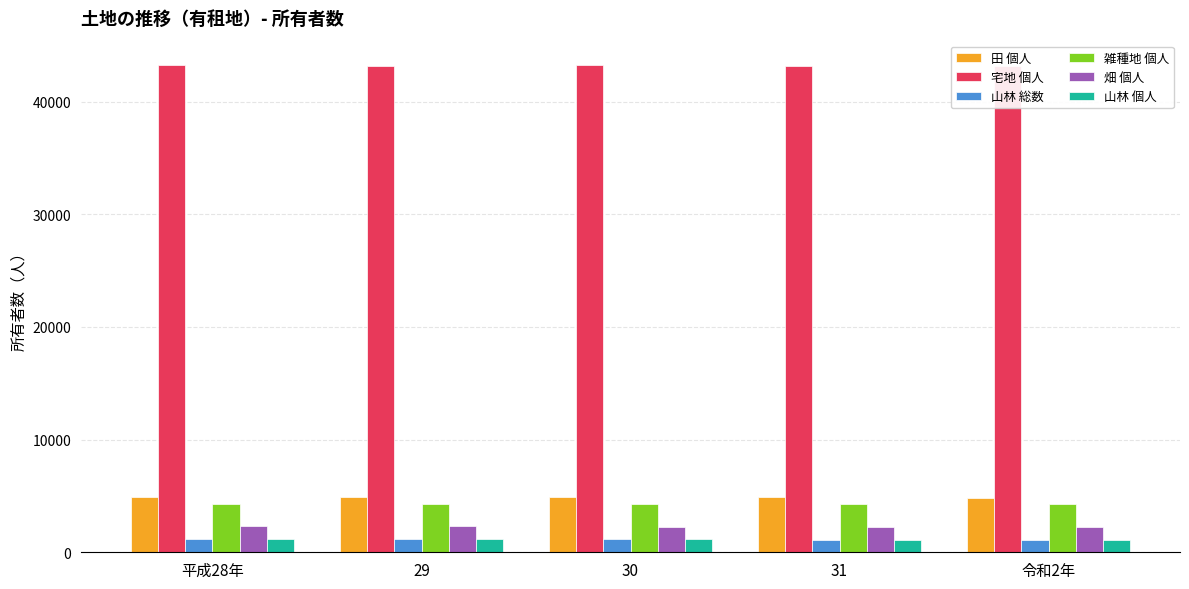

What is the value of the 雑種地 個人 bar at the 3rd from the left?

4280